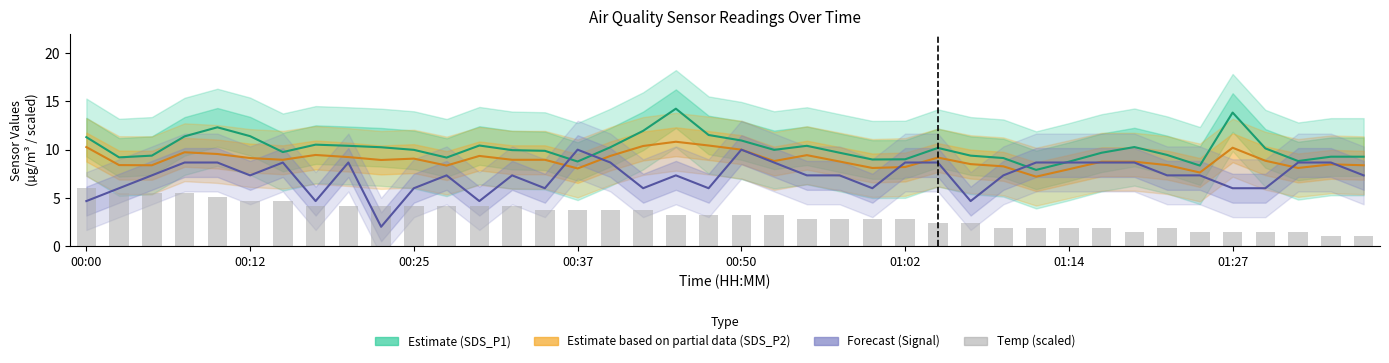

What is the smallest value displayed?

1.0